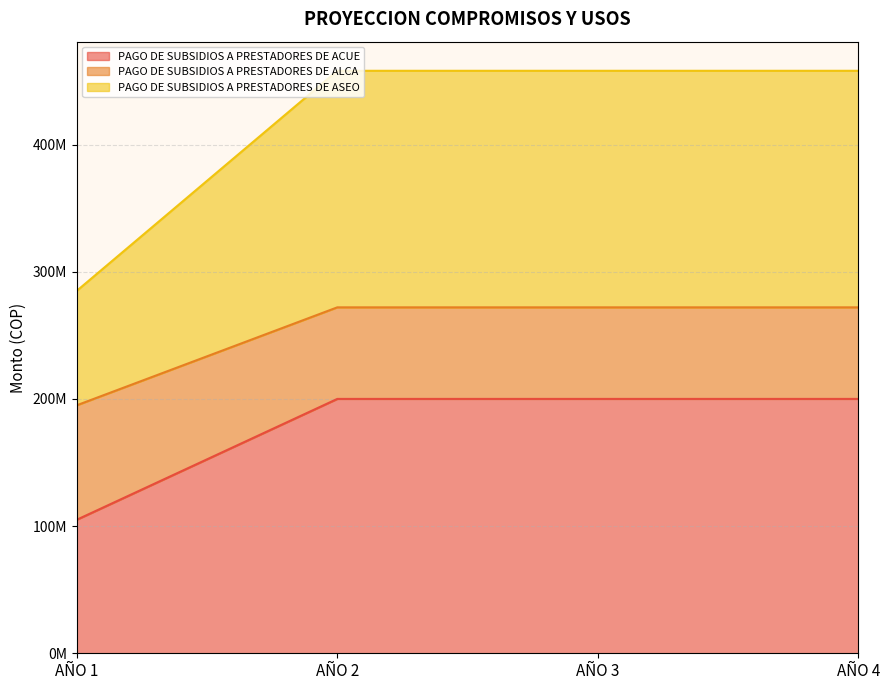

List the labels in order of PAGO DE SUBSIDIOS A PRESTADORES DE ASEO value, smallest first.

AÑO 1, AÑO 2, AÑO 3, AÑO 4